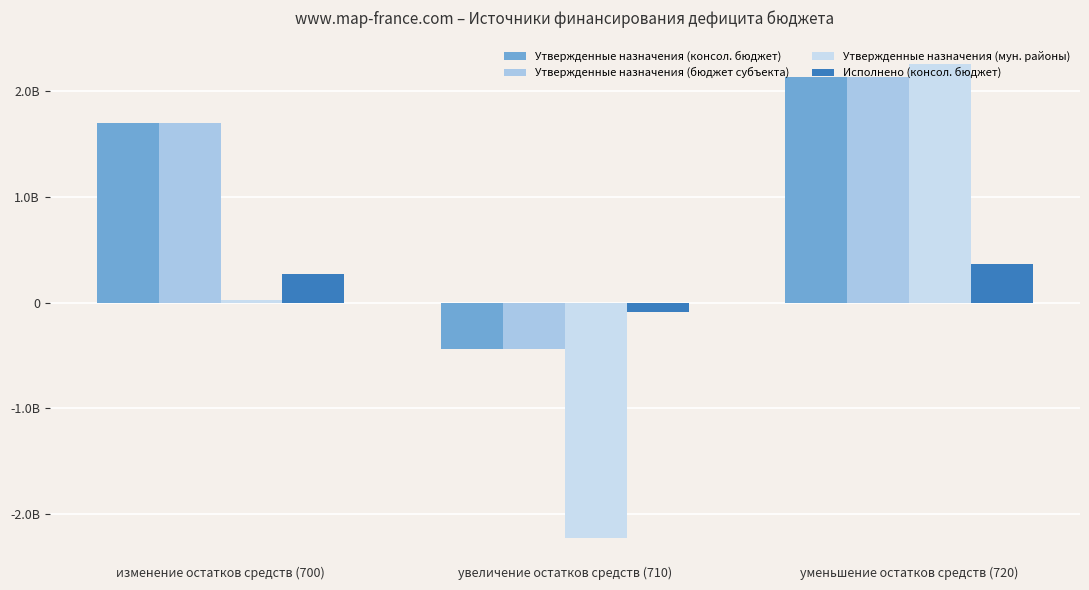

What is the label of the 2nd bar from the left?

увеличение остатков средств (710)